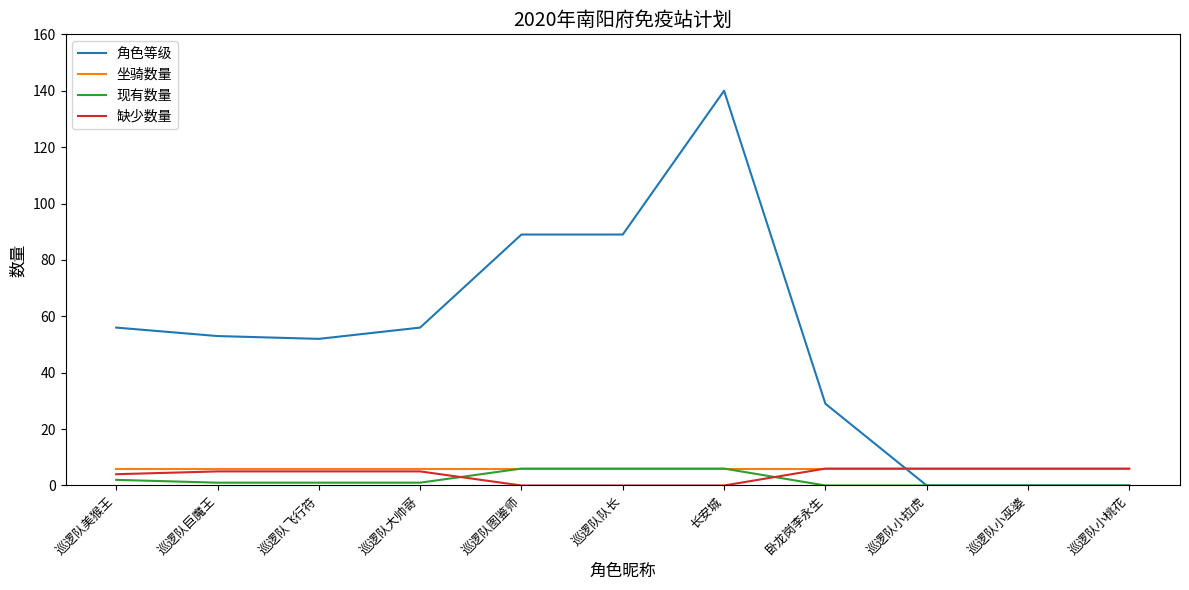

The 角色等级 series shows 56 at 巡逻队大帅哥. True or false?

True